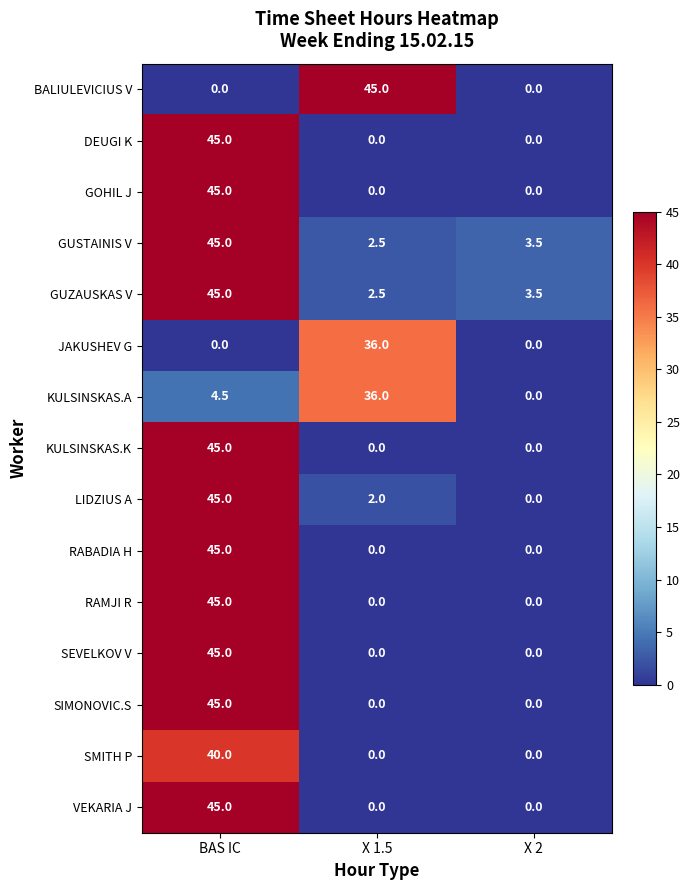

What is the sum of the KULSINSKAS.A values at X 1.5 and X 2?

36.0